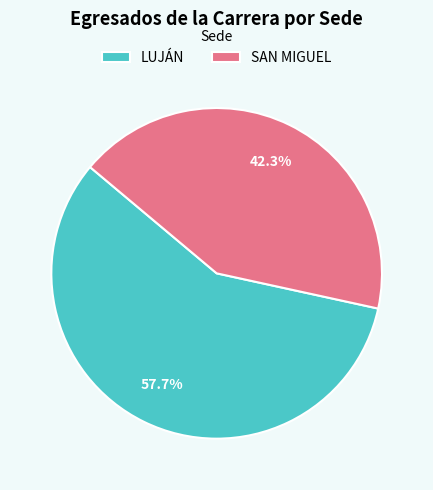

Which has a higher value, SAN MIGUEL or LUJÁN?

LUJÁN